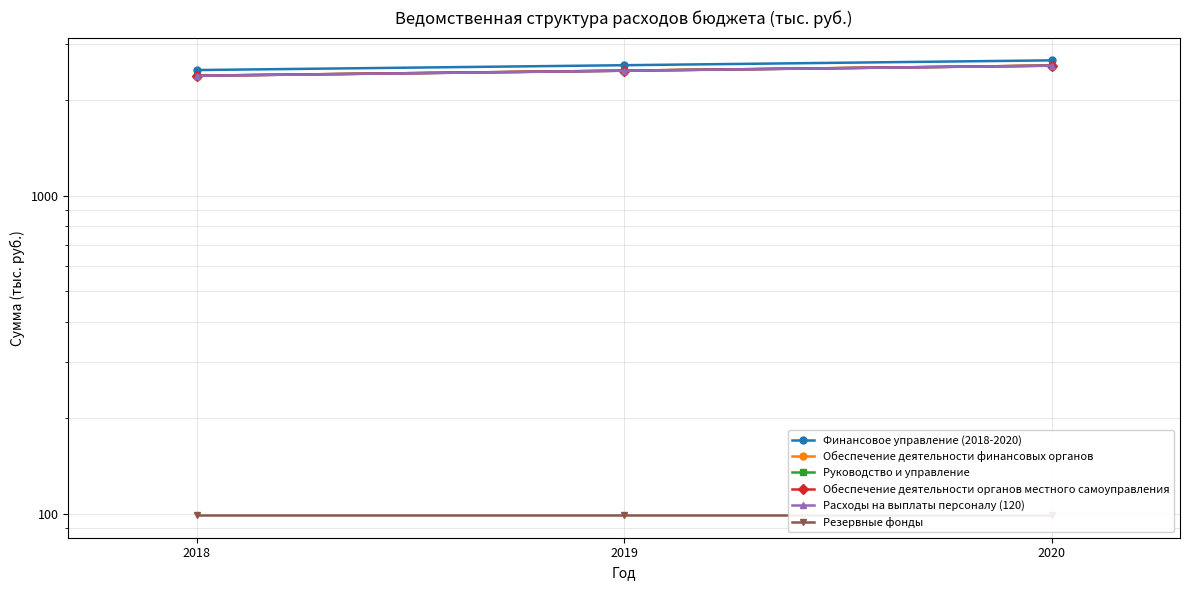

How many data points in Финансовое управление (2018-2020) are less than 2568?

1